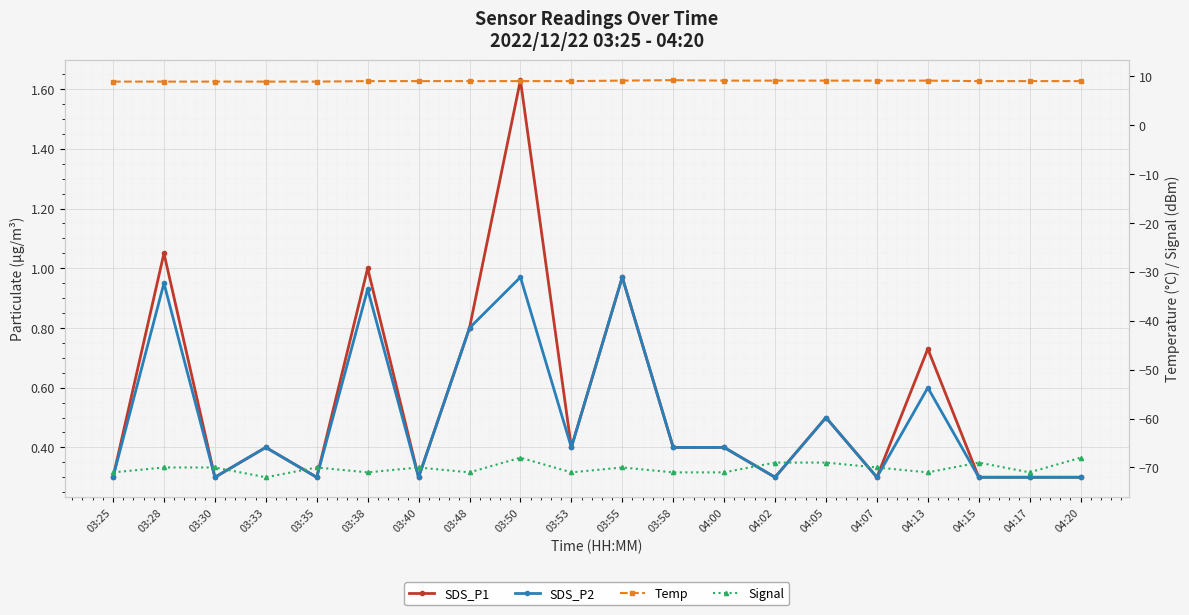

What is the label of the 4th point from the right?

04:13